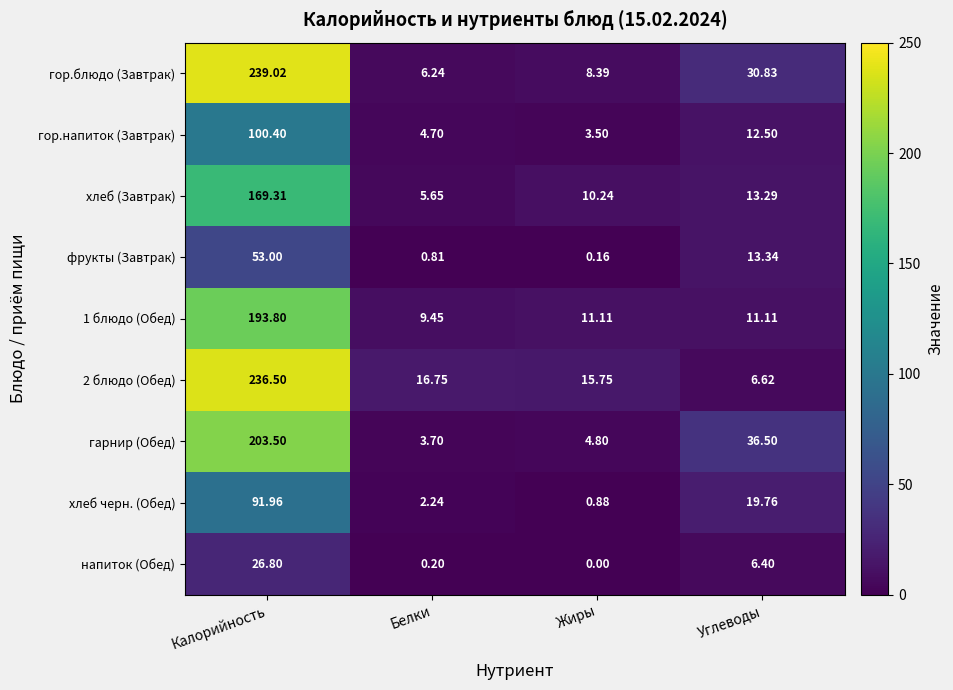

Between Калорийность and Белки, which series saw the biggest shift?

гор.блюдо (Завтрак)